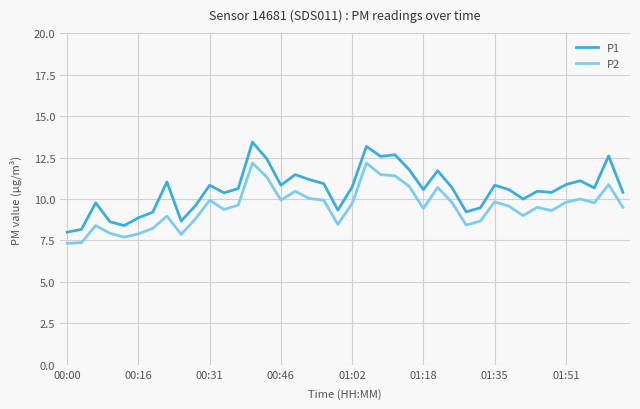

Which series has the largest total across all categories?

P1